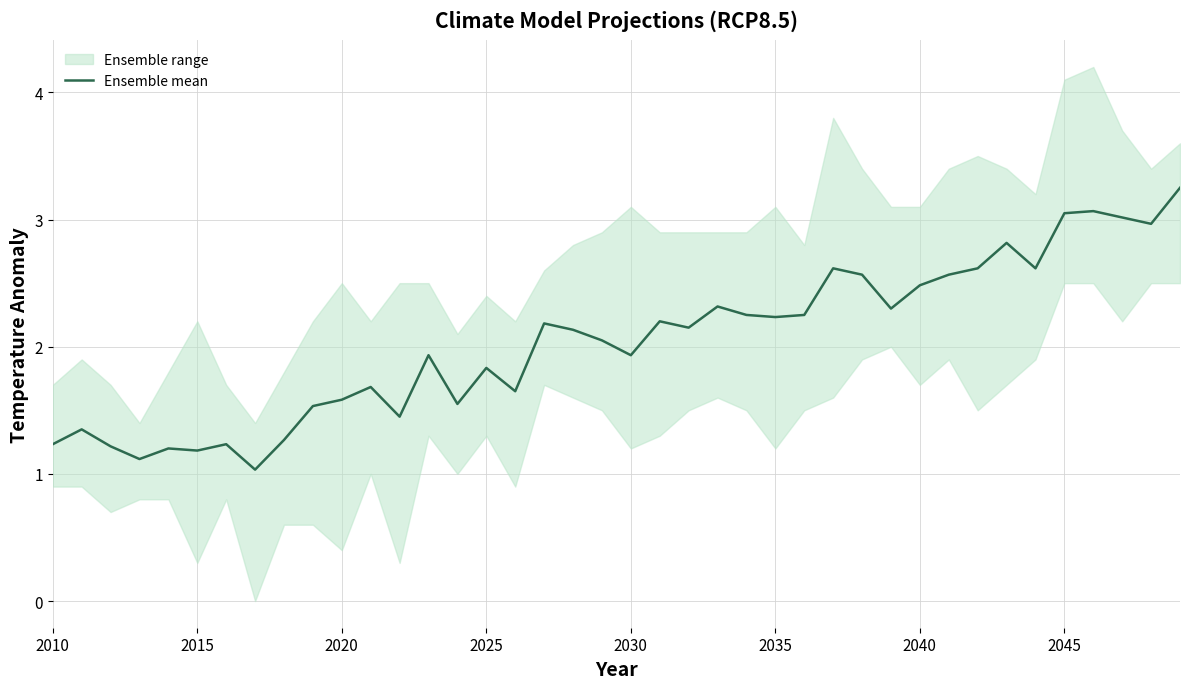

The Ensemble mean series shows 1.8 at 2025. True or false?

True